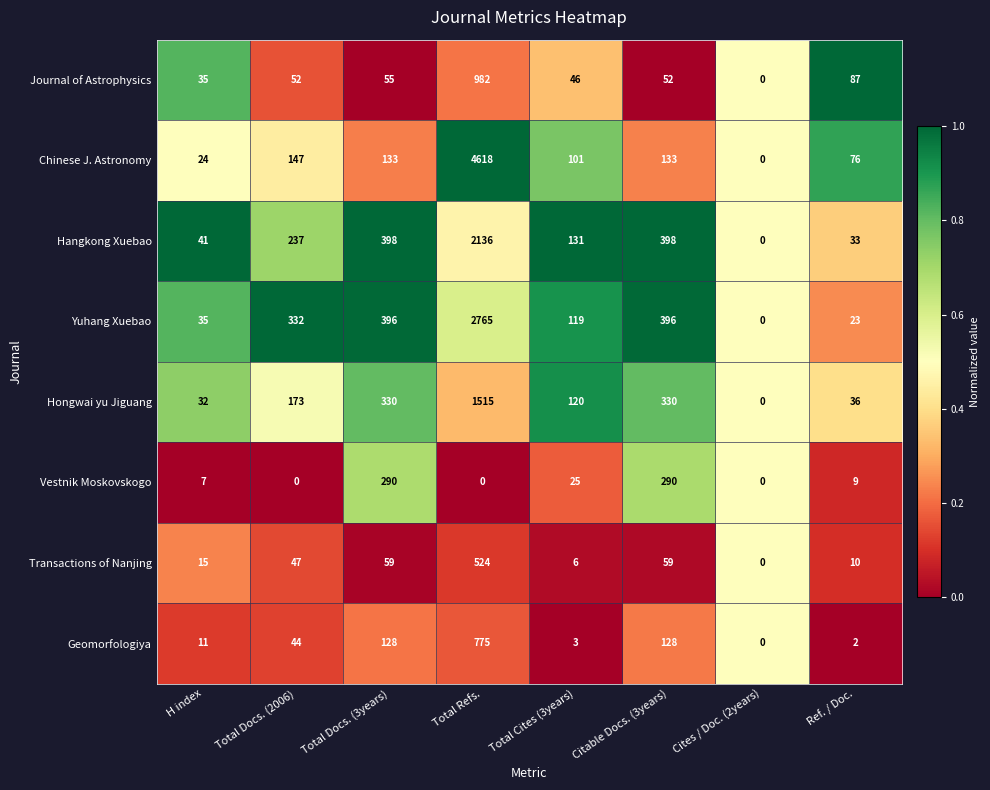

List the series in order of their peak value, highest first.

Chinese J. Astronomy, Yuhang Xuebao, Hangkong Xuebao, Hongwai yu Jiguang, Journal of Astrophysics, Geomorfologiya, Transactions of Nanjing, Vestnik Moskovskogo